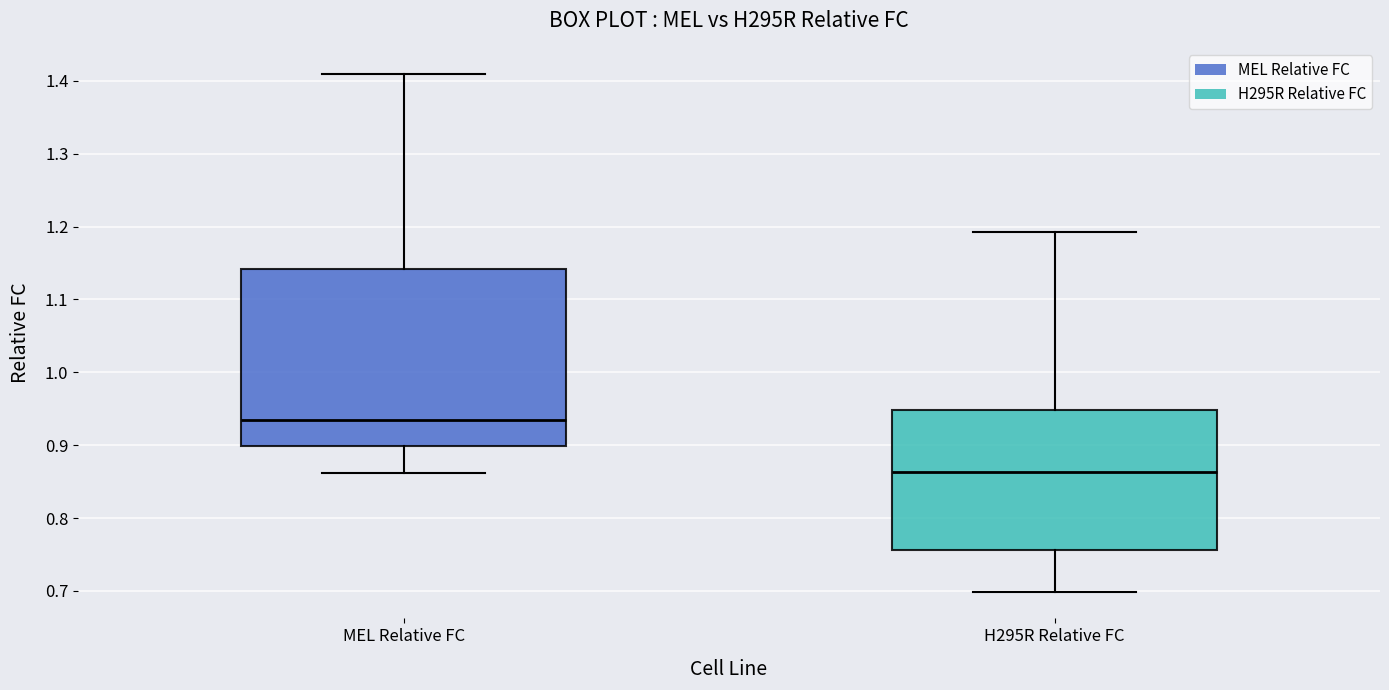

Reading left to right, transcribe this box plot: for each box, give where its median line is, the range the box spans, and where its two whiskers end, as read against the y-axis. The values are not printed on the chart, so give them approximately, as read against the axis.

MEL Relative FC: median 0.93, box 0.90 to 1.14, whiskers 0.86 to 1.41
H295R Relative FC: median 0.86, box 0.76 to 0.95, whiskers 0.70 to 1.19